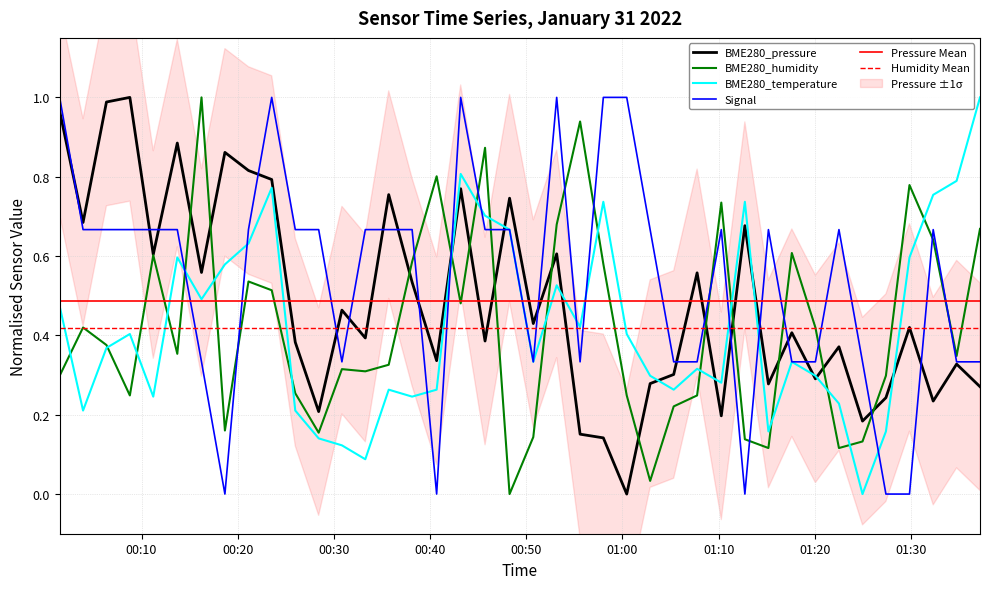

Reading left to right, transcribe all the data shown in this chart.

BME280_pressure: 2022/01/31 00:01:29=1.0	2022/01/31 00:03:55=0.7	2022/01/31 00:06:21=1.0	2022/01/31 00:08:47=1.0	2022/01/31 00:11:13=0.6	2022/01/31 00:13:43=0.9	2022/01/31 00:16:14=0.6	2022/01/31 00:18:40=0.9	2022/01/31 00:21:07=0.8	2022/01/31 00:23:32=0.8	2022/01/31 00:25:59=0.4	2022/01/31 00:28:25=0.2	2022/01/31 00:30:50=0.5	2022/01/31 00:33:16=0.4	2022/01/31 00:35:42=0.8	2022/01/31 00:38:08=0.5	2022/01/31 00:40:41=0.3	2022/01/31 00:43:11=0.8	2022/01/31 00:45:43=0.4	2022/01/31 00:48:16=0.7	2022/01/31 00:50:44=0.4	2022/01/31 00:53:10=0.6	2022/01/31 00:55:36=0.2	2022/01/31 00:58:01=0.1	2022/01/31 01:00:27=0.0	2022/01/31 01:02:53=0.3	2022/01/31 01:05:20=0.3	2022/01/31 01:07:46=0.6	2022/01/31 01:10:17=0.2	2022/01/31 01:12:44=0.7	2022/01/31 01:15:11=0.3	2022/01/31 01:17:37=0.4	2022/01/31 01:20:04=0.3	2022/01/31 01:22:31=0.4	2022/01/31 01:24:58=0.2	2022/01/31 01:27:24=0.2	2022/01/31 01:29:51=0.4	2022/01/31 01:32:19=0.2	2022/01/31 01:34:45=0.3	2022/01/31 01:37:11=0.3
BME280_humidity: 2022/01/31 00:01:29=0.3	2022/01/31 00:03:55=0.4	2022/01/31 00:06:21=0.4	2022/01/31 00:08:47=0.2	2022/01/31 00:11:13=0.6	2022/01/31 00:13:43=0.4	2022/01/31 00:16:14=1.0	2022/01/31 00:18:40=0.2	2022/01/31 00:21:07=0.5	2022/01/31 00:23:32=0.5	2022/01/31 00:25:59=0.3	2022/01/31 00:28:25=0.2	2022/01/31 00:30:50=0.3	2022/01/31 00:33:16=0.3	2022/01/31 00:35:42=0.3	2022/01/31 00:38:08=0.6	2022/01/31 00:40:41=0.8	2022/01/31 00:43:11=0.5	2022/01/31 00:45:43=0.9	2022/01/31 00:48:16=0.0	2022/01/31 00:50:44=0.1	2022/01/31 00:53:10=0.7	2022/01/31 00:55:36=0.9	2022/01/31 00:58:01=0.6	2022/01/31 01:00:27=0.2	2022/01/31 01:02:53=0.0	2022/01/31 01:05:20=0.2	2022/01/31 01:07:46=0.2	2022/01/31 01:10:17=0.7	2022/01/31 01:12:44=0.1	2022/01/31 01:15:11=0.1	2022/01/31 01:17:37=0.6	2022/01/31 01:20:04=0.4	2022/01/31 01:22:31=0.1	2022/01/31 01:24:58=0.1	2022/01/31 01:27:24=0.3	2022/01/31 01:29:51=0.8	2022/01/31 01:32:19=0.6	2022/01/31 01:34:45=0.3	2022/01/31 01:37:11=0.7
BME280_temperature: 2022/01/31 00:01:29=0.5	2022/01/31 00:03:55=0.2	2022/01/31 00:06:21=0.4	2022/01/31 00:08:47=0.4	2022/01/31 00:11:13=0.2	2022/01/31 00:13:43=0.6	2022/01/31 00:16:14=0.5	2022/01/31 00:18:40=0.6	2022/01/31 00:21:07=0.6	2022/01/31 00:23:32=0.8	2022/01/31 00:25:59=0.2	2022/01/31 00:28:25=0.1	2022/01/31 00:30:50=0.1	2022/01/31 00:33:16=0.1	2022/01/31 00:35:42=0.3	2022/01/31 00:38:08=0.2	2022/01/31 00:40:41=0.3	2022/01/31 00:43:11=0.8	2022/01/31 00:45:43=0.7	2022/01/31 00:48:16=0.7	2022/01/31 00:50:44=0.3	2022/01/31 00:53:10=0.5	2022/01/31 00:55:36=0.4	2022/01/31 00:58:01=0.7	2022/01/31 01:00:27=0.4	2022/01/31 01:02:53=0.3	2022/01/31 01:05:20=0.3	2022/01/31 01:07:46=0.3	2022/01/31 01:10:17=0.3	2022/01/31 01:12:44=0.7	2022/01/31 01:15:11=0.2	2022/01/31 01:17:37=0.3	2022/01/31 01:20:04=0.3	2022/01/31 01:22:31=0.2	2022/01/31 01:24:58=0.0	2022/01/31 01:27:24=0.2	2022/01/31 01:29:51=0.6	2022/01/31 01:32:19=0.8	2022/01/31 01:34:45=0.8	2022/01/31 01:37:11=1.0
Signal: 2022/01/31 00:01:29=1.0	2022/01/31 00:03:55=0.7	2022/01/31 00:06:21=0.7	2022/01/31 00:08:47=0.7	2022/01/31 00:11:13=0.7	2022/01/31 00:13:43=0.7	2022/01/31 00:16:14=0.3	2022/01/31 00:18:40=0.0	2022/01/31 00:21:07=0.7	2022/01/31 00:23:32=1.0	2022/01/31 00:25:59=0.7	2022/01/31 00:28:25=0.7	2022/01/31 00:30:50=0.3	2022/01/31 00:33:16=0.7	2022/01/31 00:35:42=0.7	2022/01/31 00:38:08=0.7	2022/01/31 00:40:41=0.0	2022/01/31 00:43:11=1.0	2022/01/31 00:45:43=0.7	2022/01/31 00:48:16=0.7	2022/01/31 00:50:44=0.3	2022/01/31 00:53:10=1.0	2022/01/31 00:55:36=0.3	2022/01/31 00:58:01=1.0	2022/01/31 01:00:27=1.0	2022/01/31 01:02:53=0.7	2022/01/31 01:05:20=0.3	2022/01/31 01:07:46=0.3	2022/01/31 01:10:17=0.7	2022/01/31 01:12:44=0.0	2022/01/31 01:15:11=0.7	2022/01/31 01:17:37=0.3	2022/01/31 01:20:04=0.3	2022/01/31 01:22:31=0.7	2022/01/31 01:24:58=0.3	2022/01/31 01:27:24=0.0	2022/01/31 01:29:51=0.0	2022/01/31 01:32:19=0.7	2022/01/31 01:34:45=0.3	2022/01/31 01:37:11=0.3